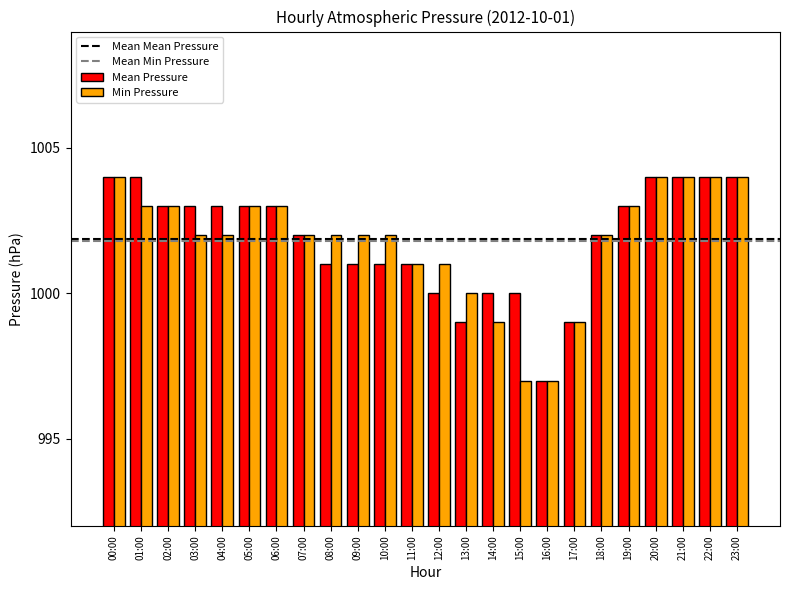

Which series changed the most between 12:00 and 14:00?

Min Pressure